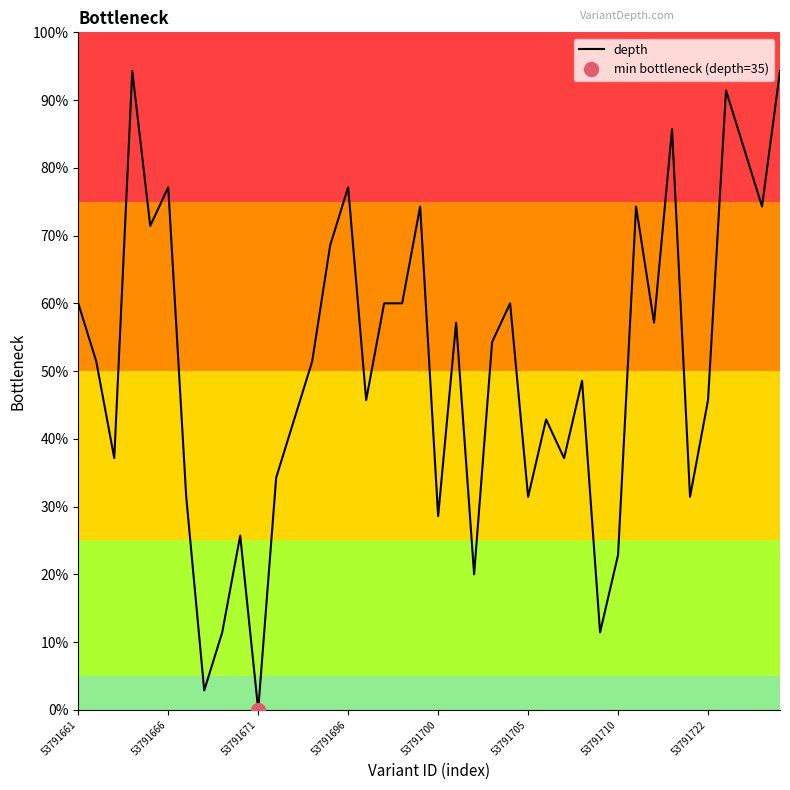

What is the ratio of the value at 19 to the value at 33?

0.9